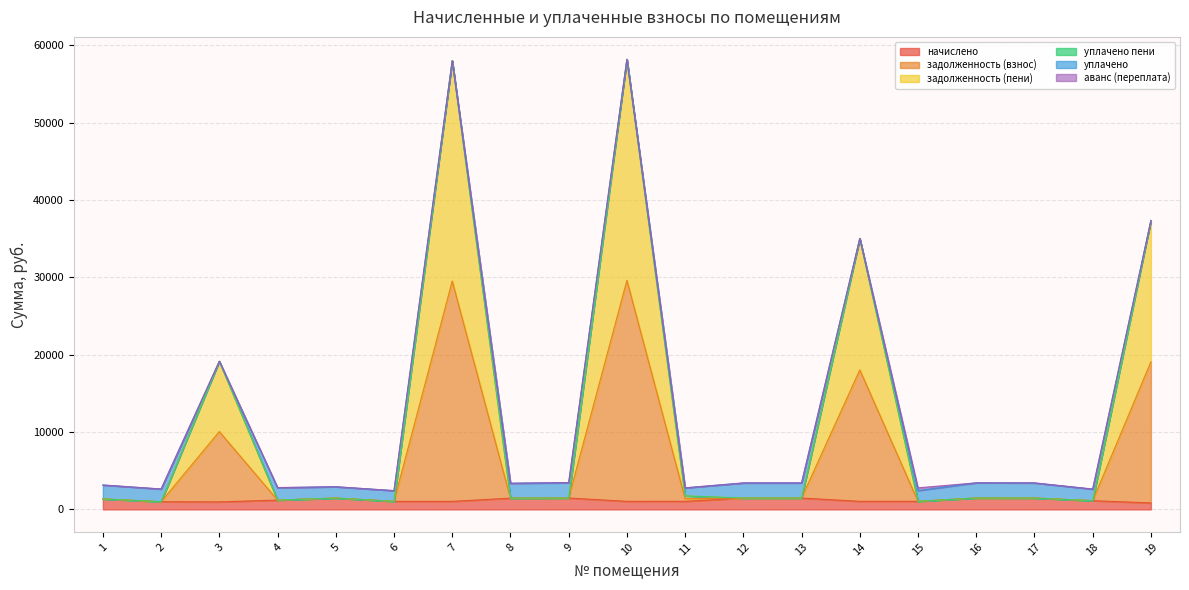

Rank the categories by задолженность (взнос) value from highest to lowest.

10, 7, 19, 14, 3, 11, 16, 9, 13, 17, 12, 5, 8, 1, 4, 18, 15, 6, 2